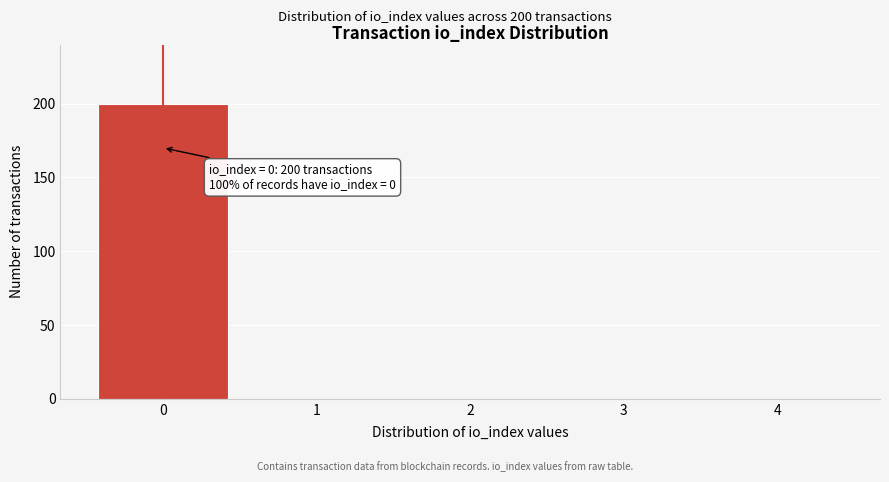

Over which range of the x-axis is the bar tallest?

-0.5 to 0.5